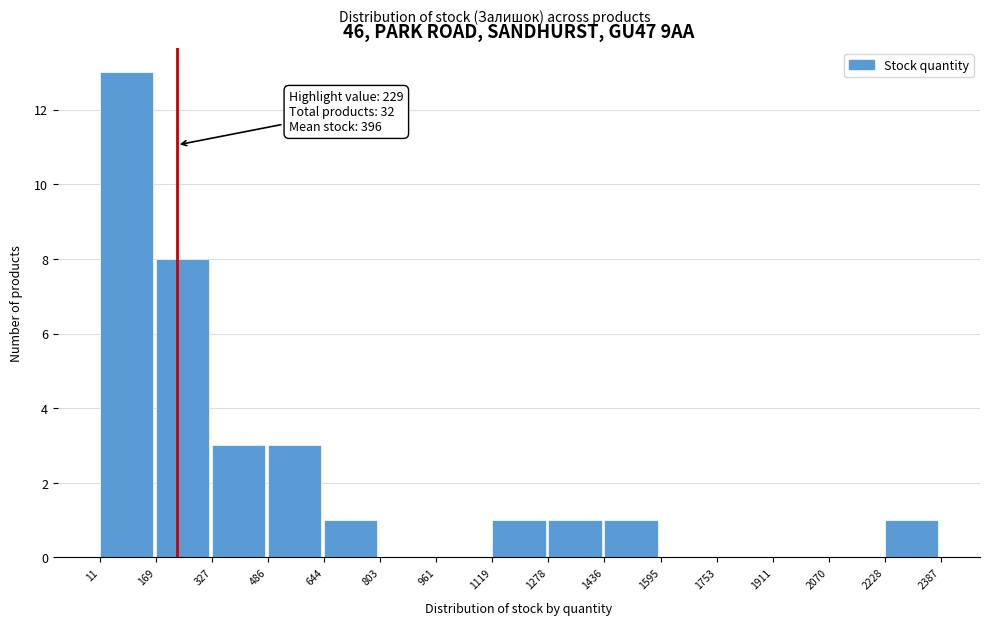

Which range on the x-axis has the tallest bar?

11 to 169